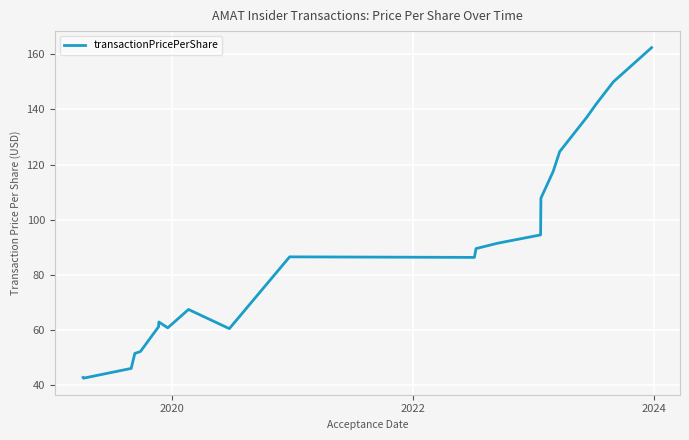

What is the smallest value displayed?

42.5